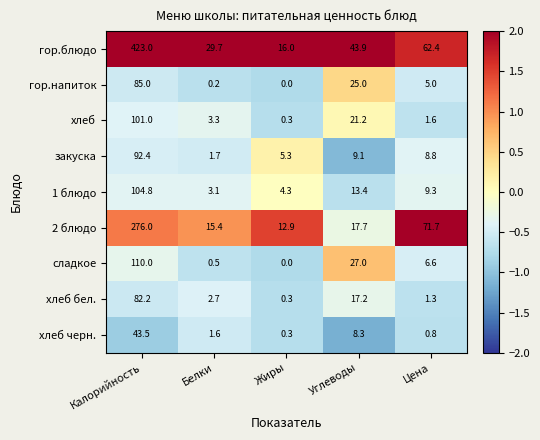

What is the lowest value of the 1 блюдо series?

3.1